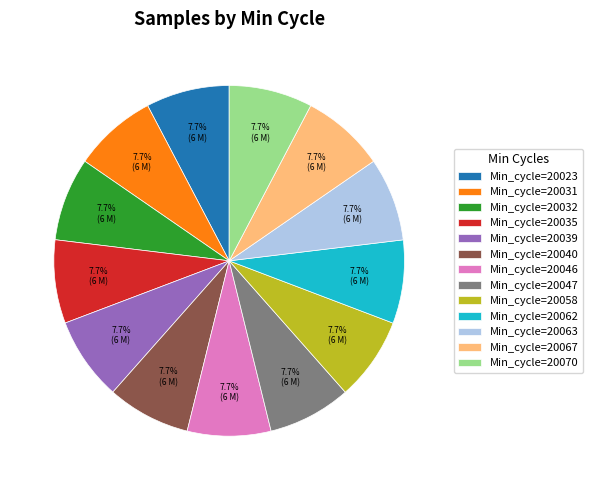

Is the sum of Min_cycle=20031 and Min_cycle=20047 greater than half?

No